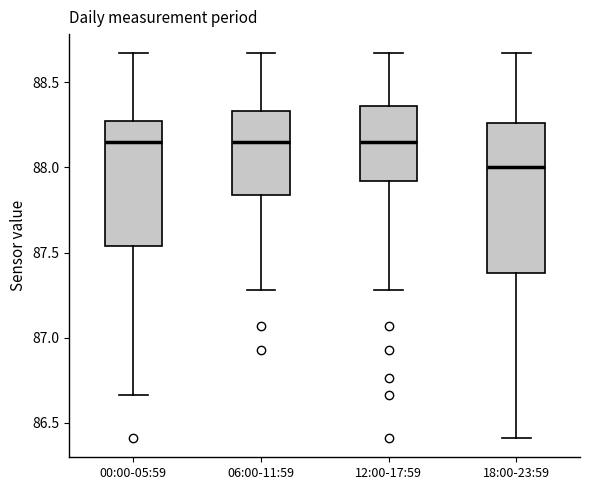

Which box is the tallest, from its lower edge to its upper edge?

18:00-23:59